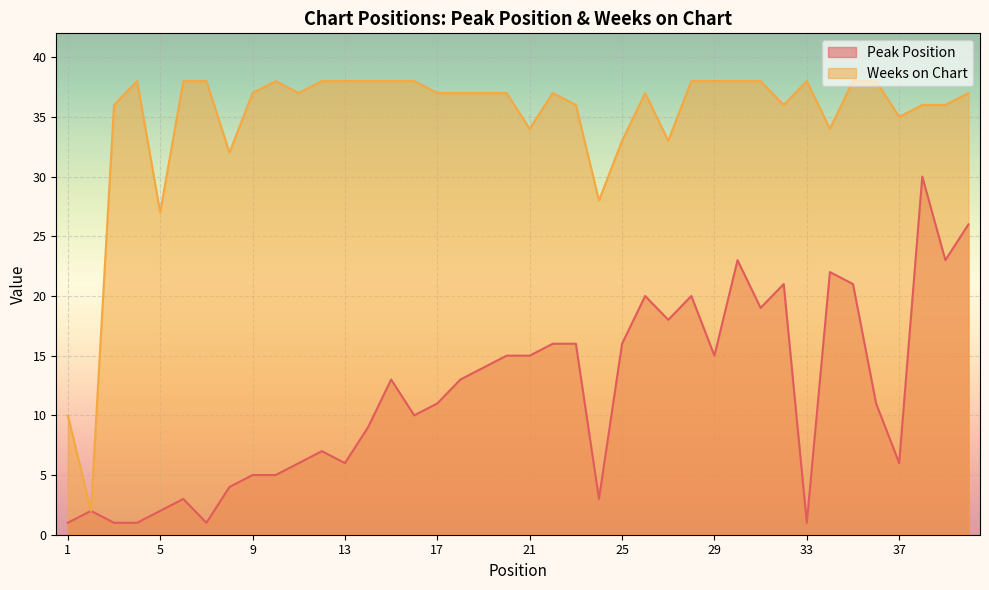

What is the minimum value shown in the chart?

1